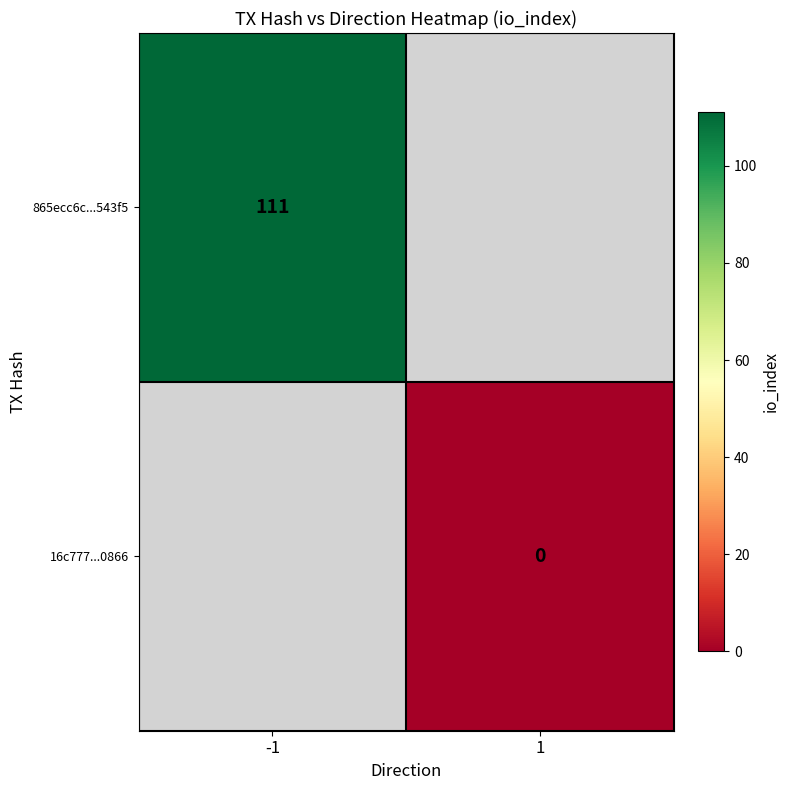

The 865ecc6c...543f5 series shows 111 at -1. True or false?

True